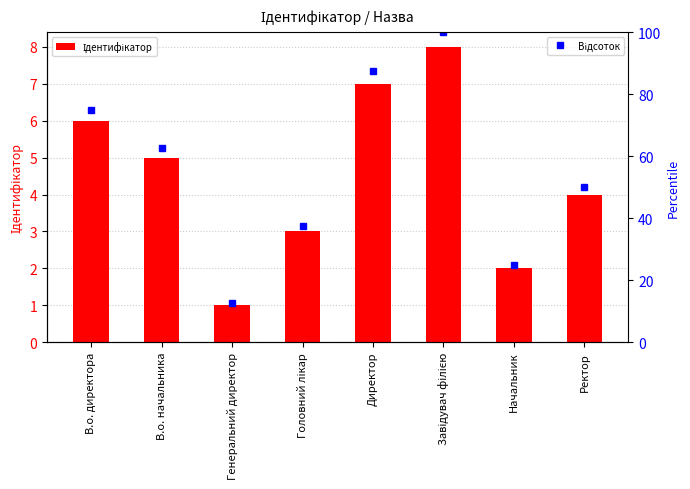

Rank the categories by Ідентифікатор value from lowest to highest.

Генеральний директор, Начальник, Головний лікар, Ректор, В.о. начальника, В.о. директора, Директор, Завідувач філією